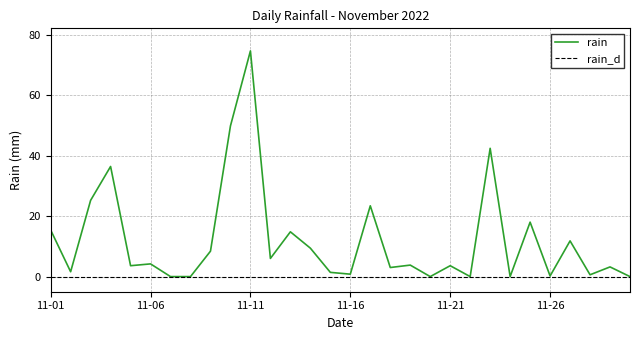

How many positive values are there?

24